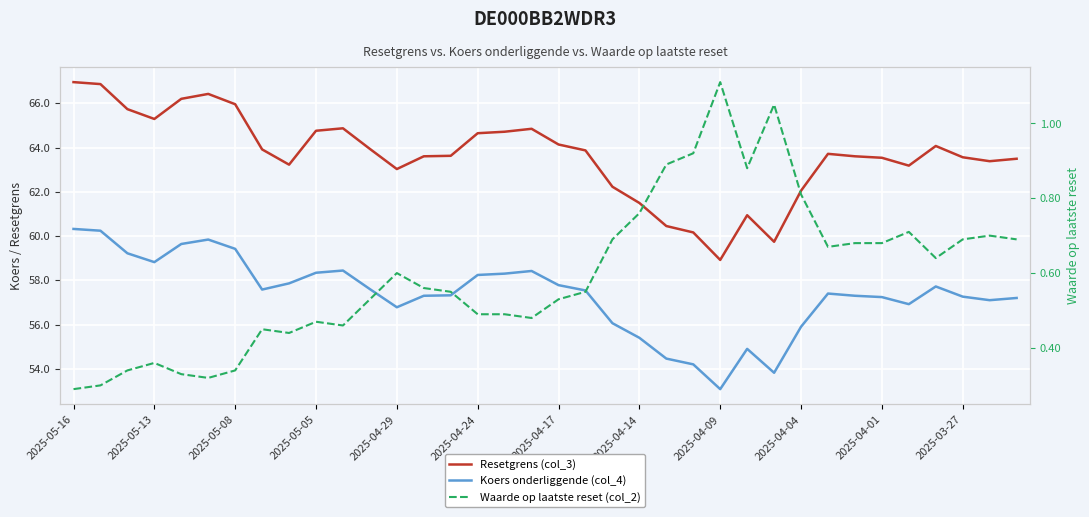

True or false: Koers onderliggende (col_4) has a value of 59.2 at 2025-05-08.

True